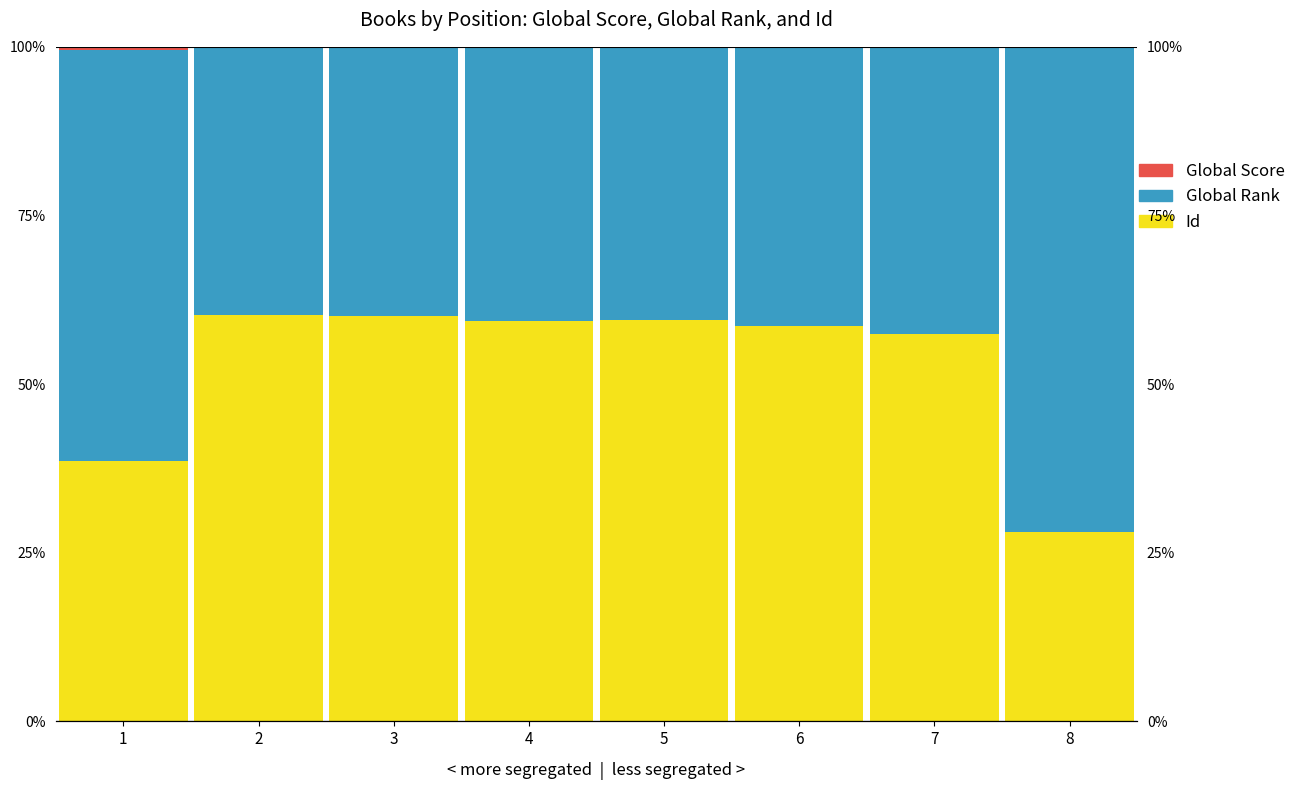

What is the value of the Global Rank bar at the 6th from the left?

41.3